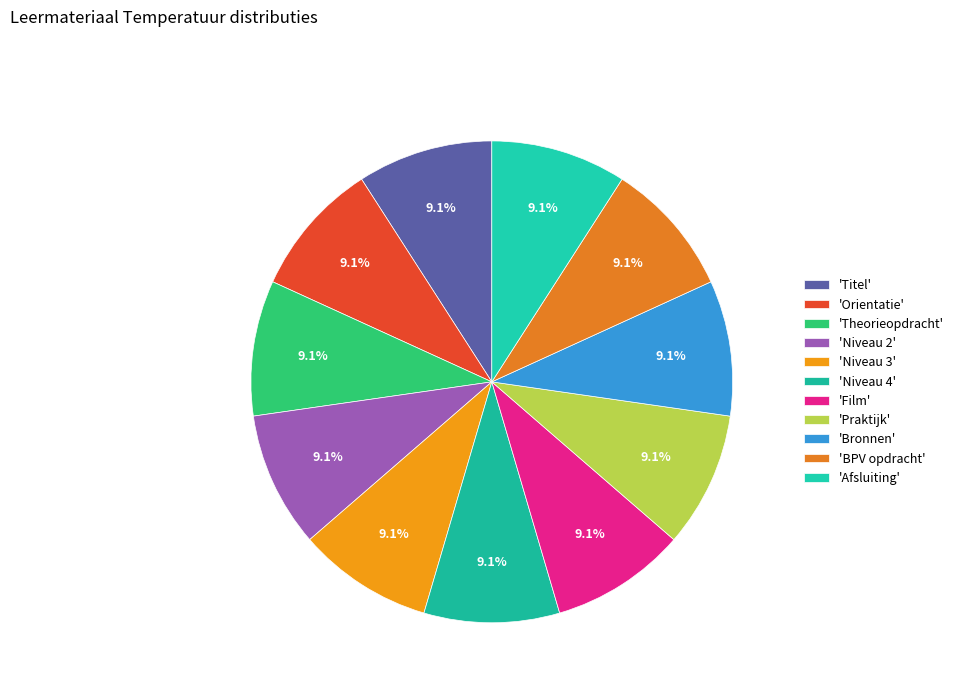

How many slices are in this pie chart?

11